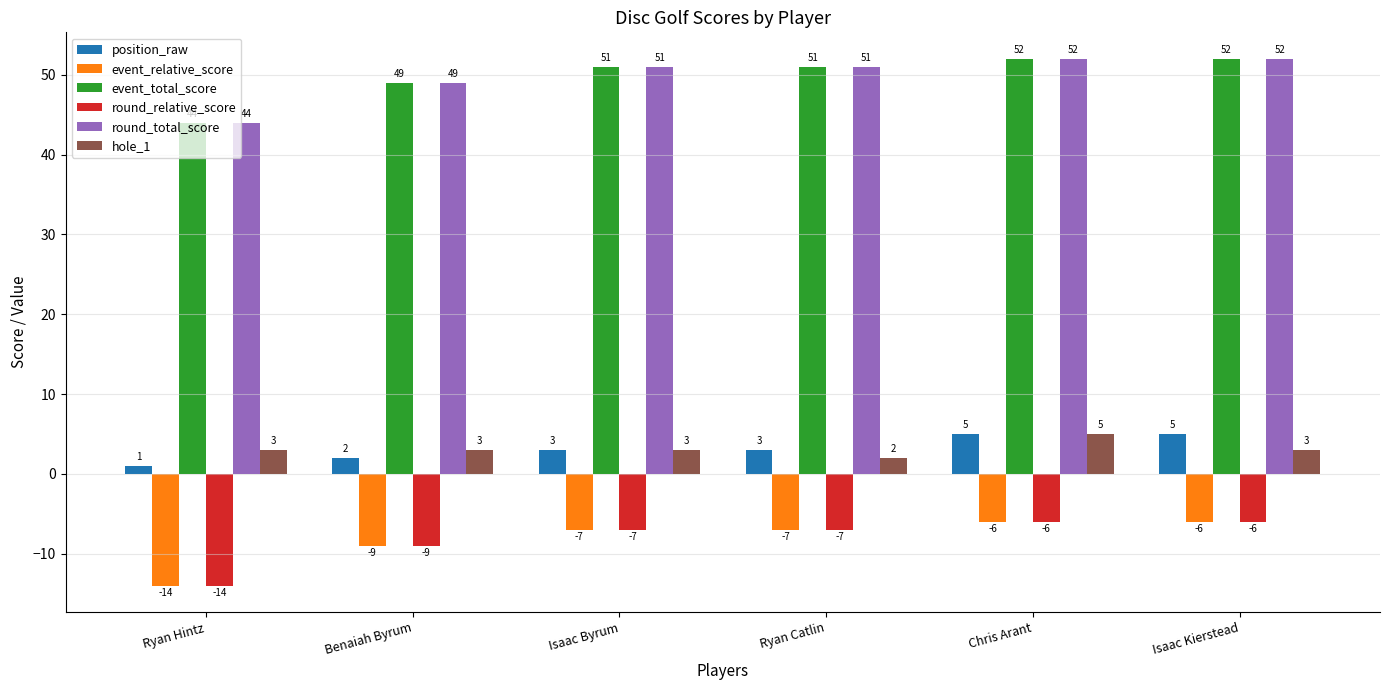

What is the difference between the round_total_score values at Isaac Byrum and Benaiah Byrum?

2